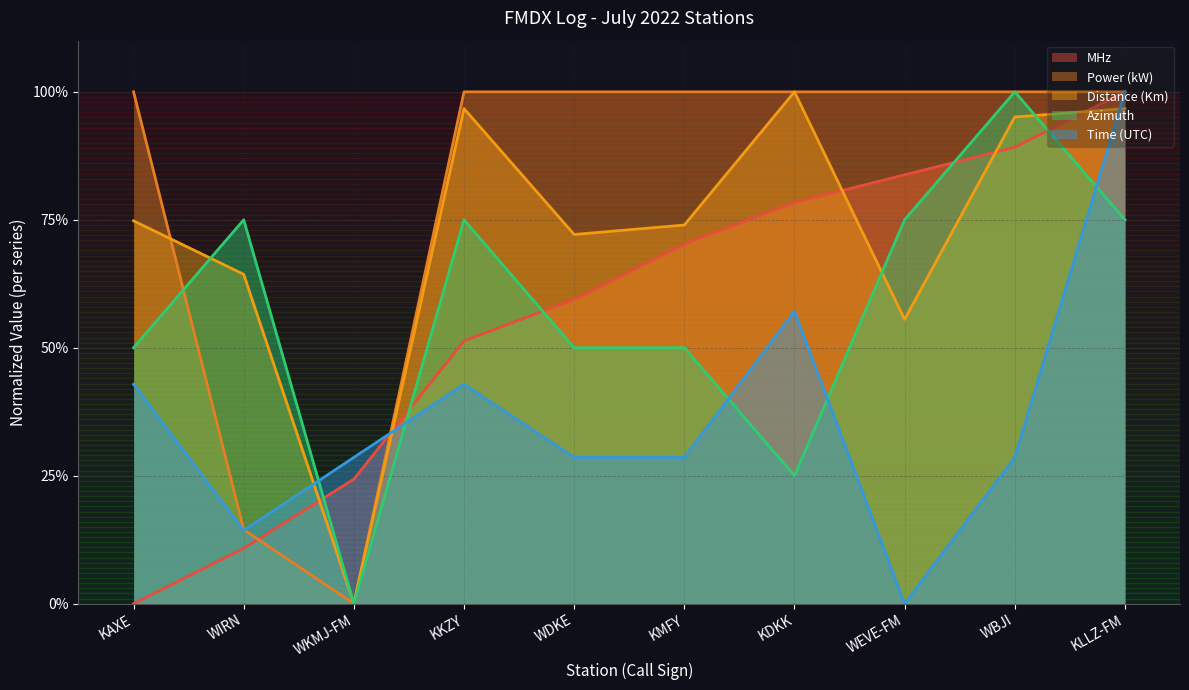

Which series has the largest range (max minus min)?

MHz